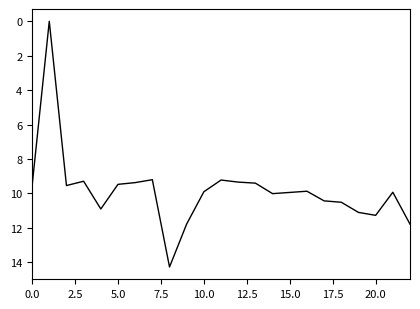

What is the difference between the maximum and minimum values?

14.3